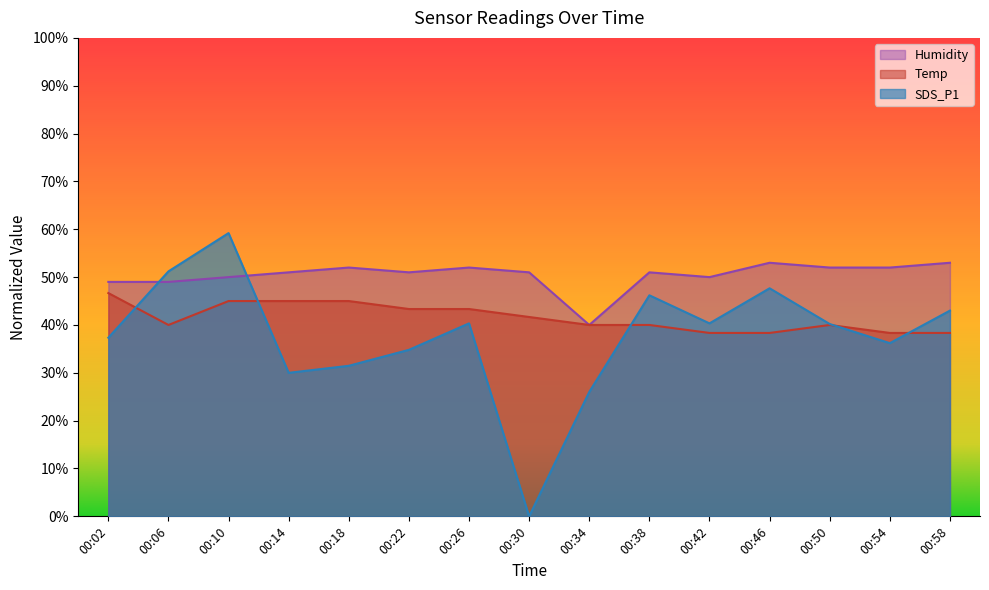

True or false: Temp has more than 0 interior local peaks.

True